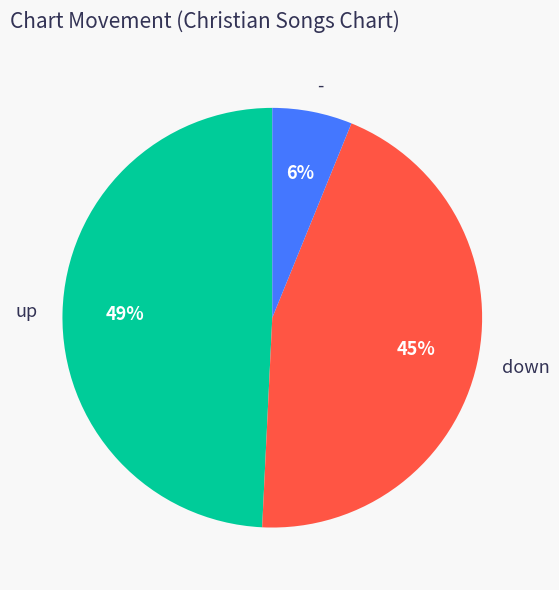

Is the sum of up and - greater than half?

Yes